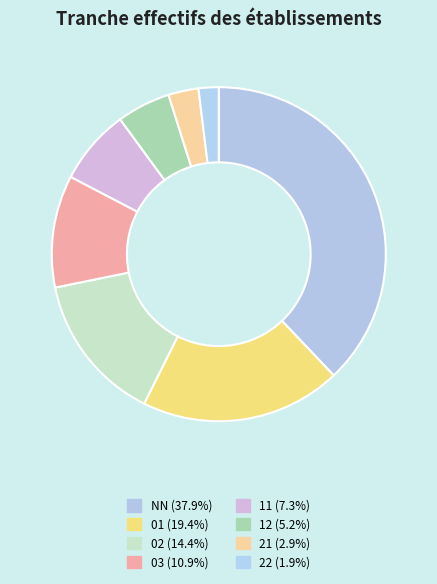

Is 12 the majority of the pie?

No